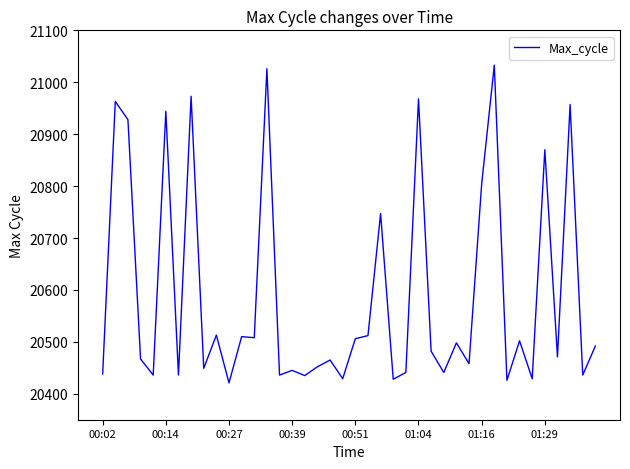

What is the maximum value shown in the chart?

21033